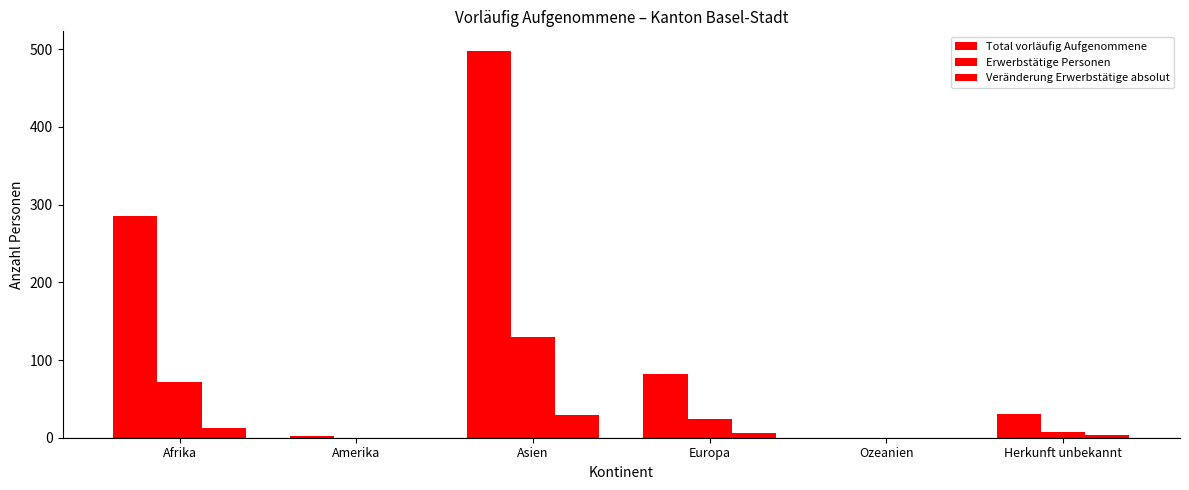

Count the number of categories in the chart.

6